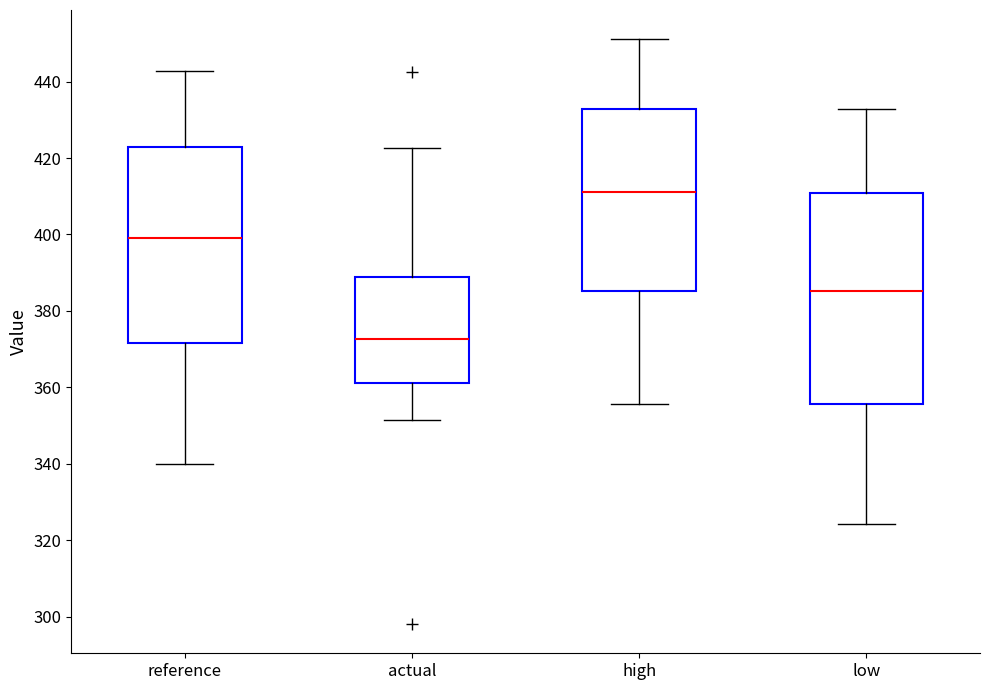

Which box's median line is the lowest?

actual